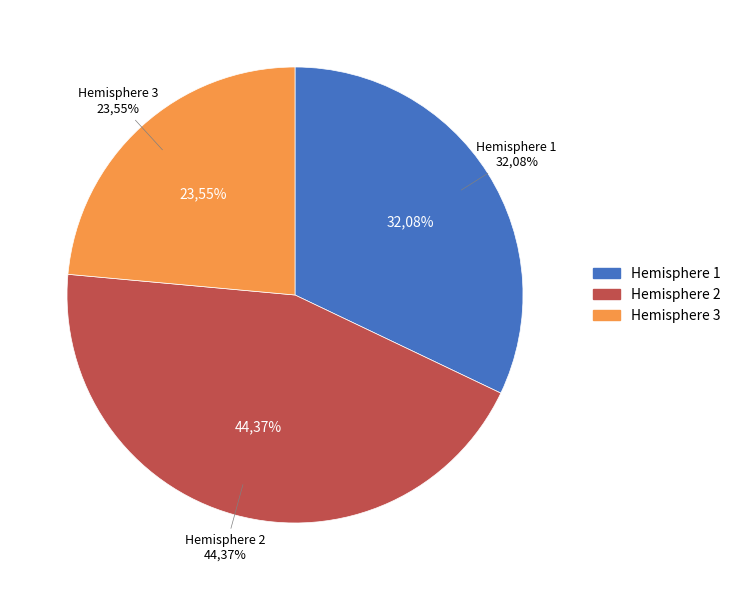

Count the number of slices in the pie.

3